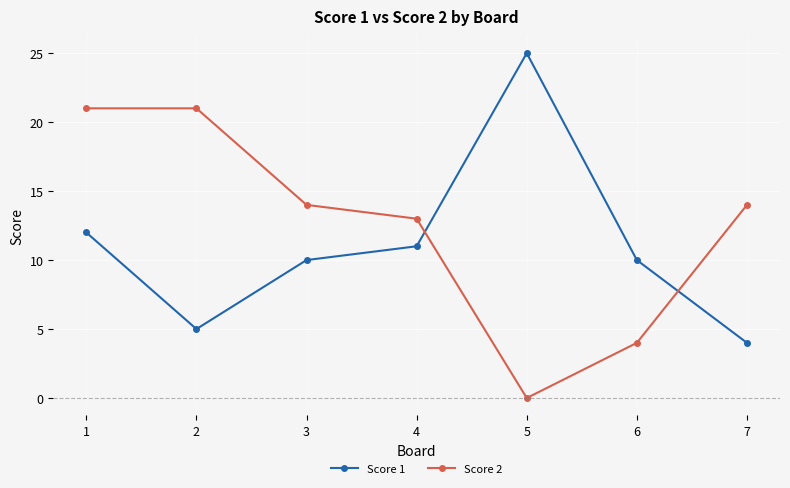

How many interior local valleys does the Score 2 series have?

1